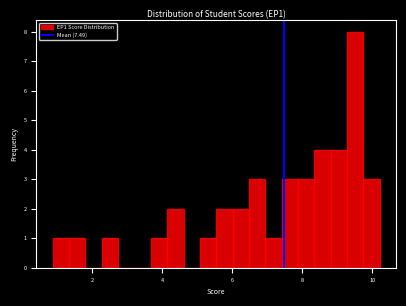

Read against the x-axis, roughly where is the centre of the tallest bar?

9.6